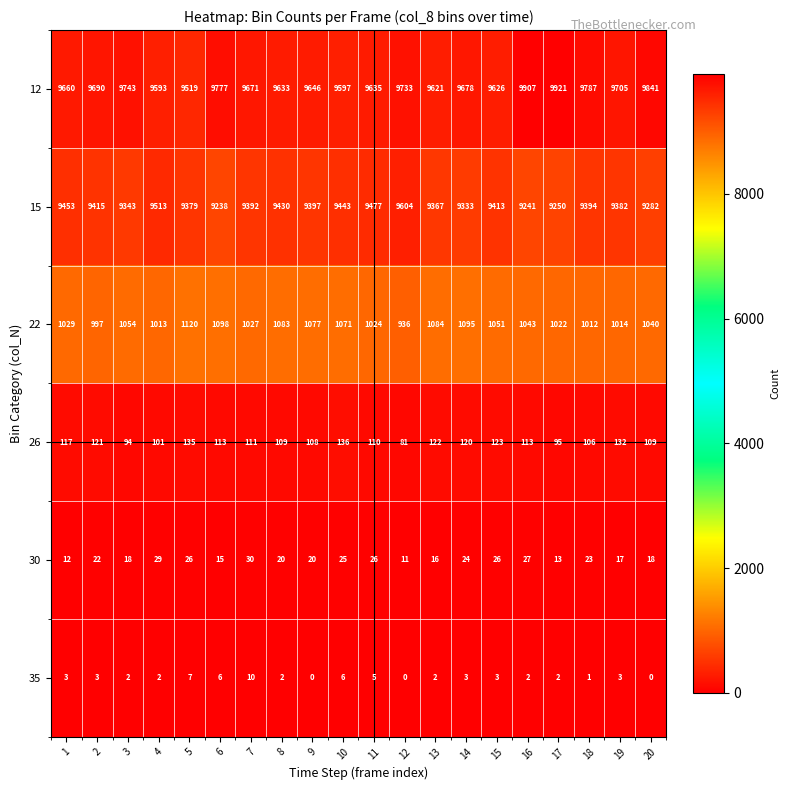

The 35 series shows 2 at 5. True or false?

False